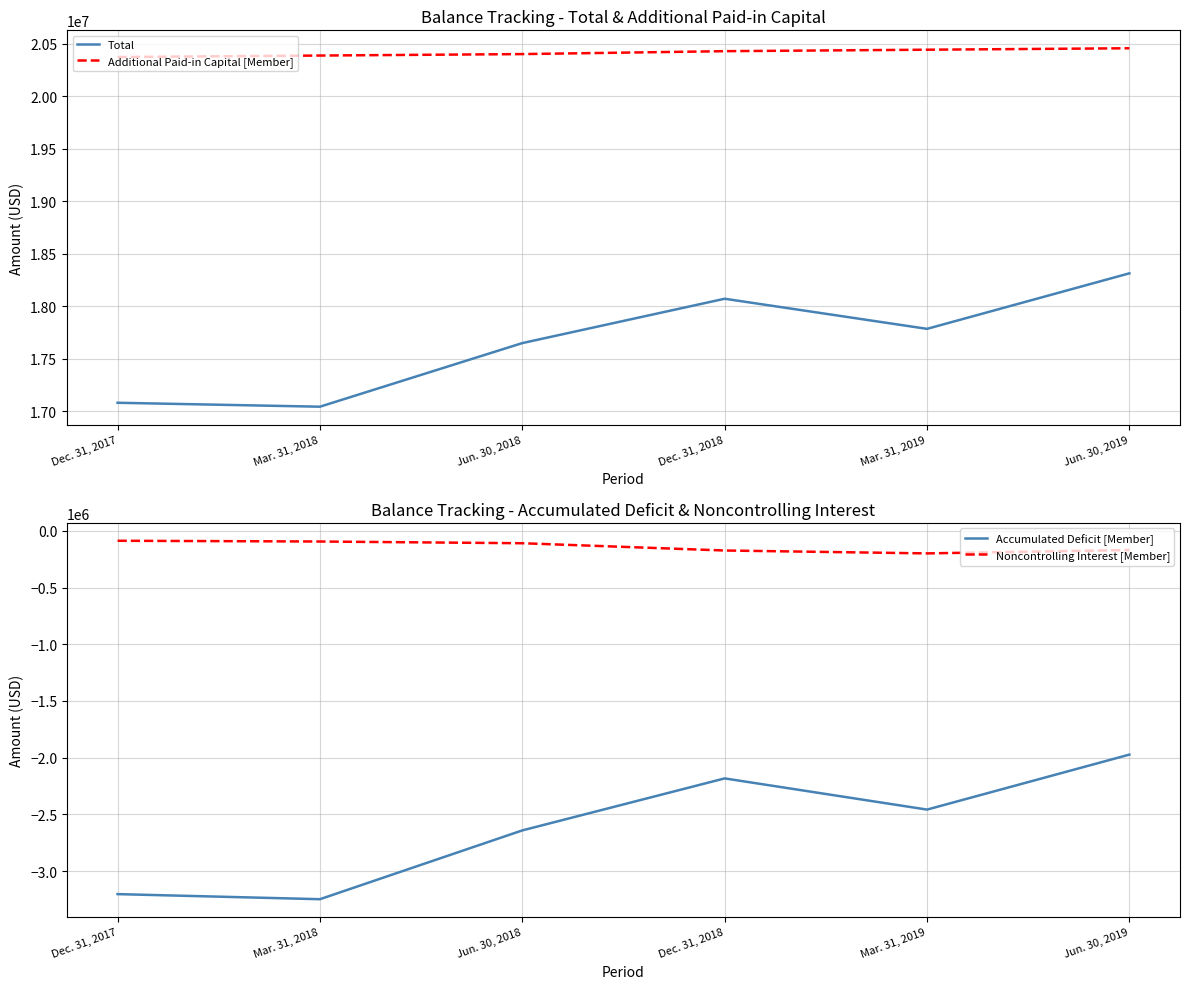

What is the label of the 6th point from the right?

Dec. 31, 2017